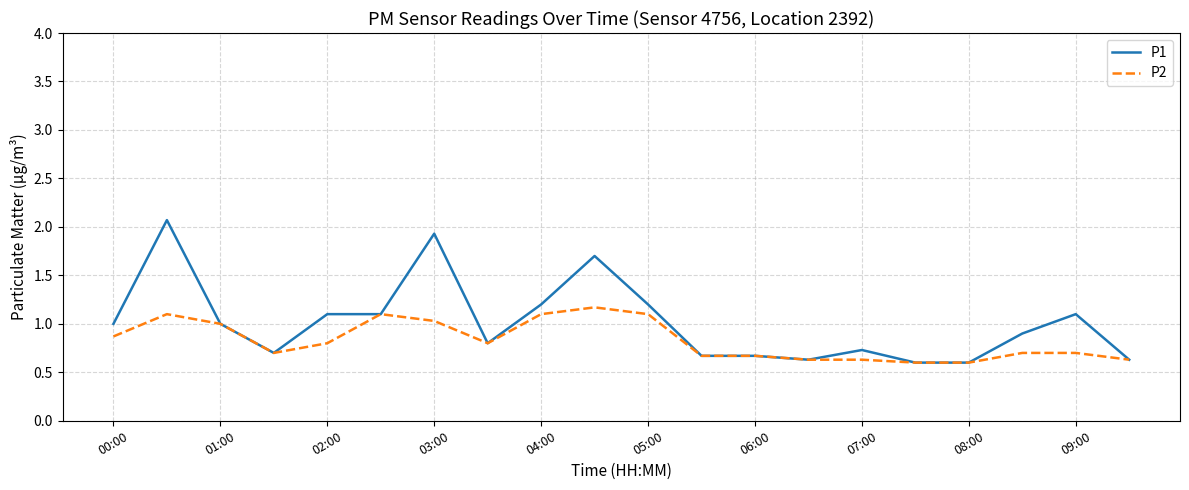

Rank the series by their average value, from highest to lowest.

P1, P2